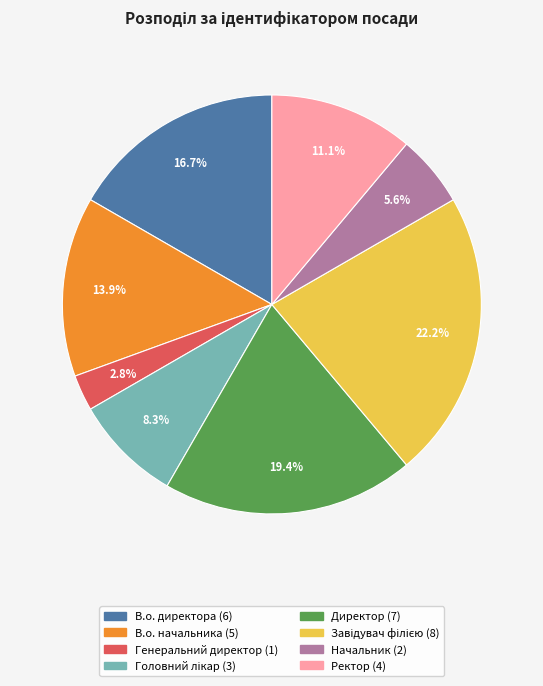

What is the total percentage of Директор and Генеральний директор?

22.2%